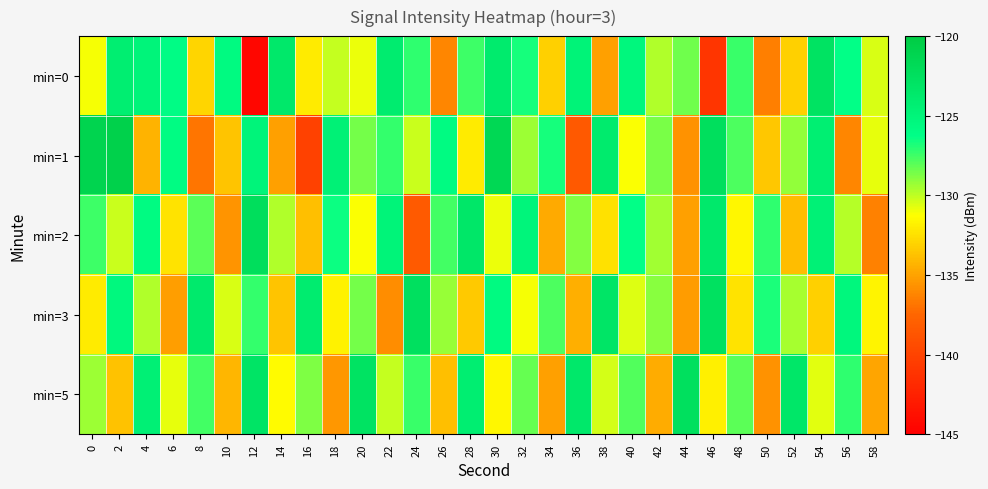

What is the total value across all series at 52?

-649.1